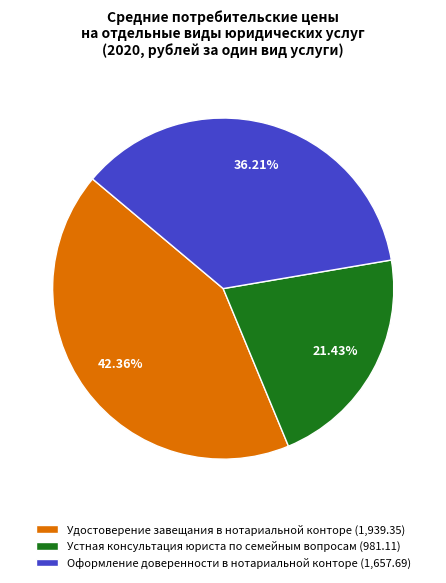

Approximately how many times larger is the value at Удостоверение завещания в нотариальной конторе (1,939.35) compared to Устная консультация юриста по семейным вопросам (981.11)?

2.0